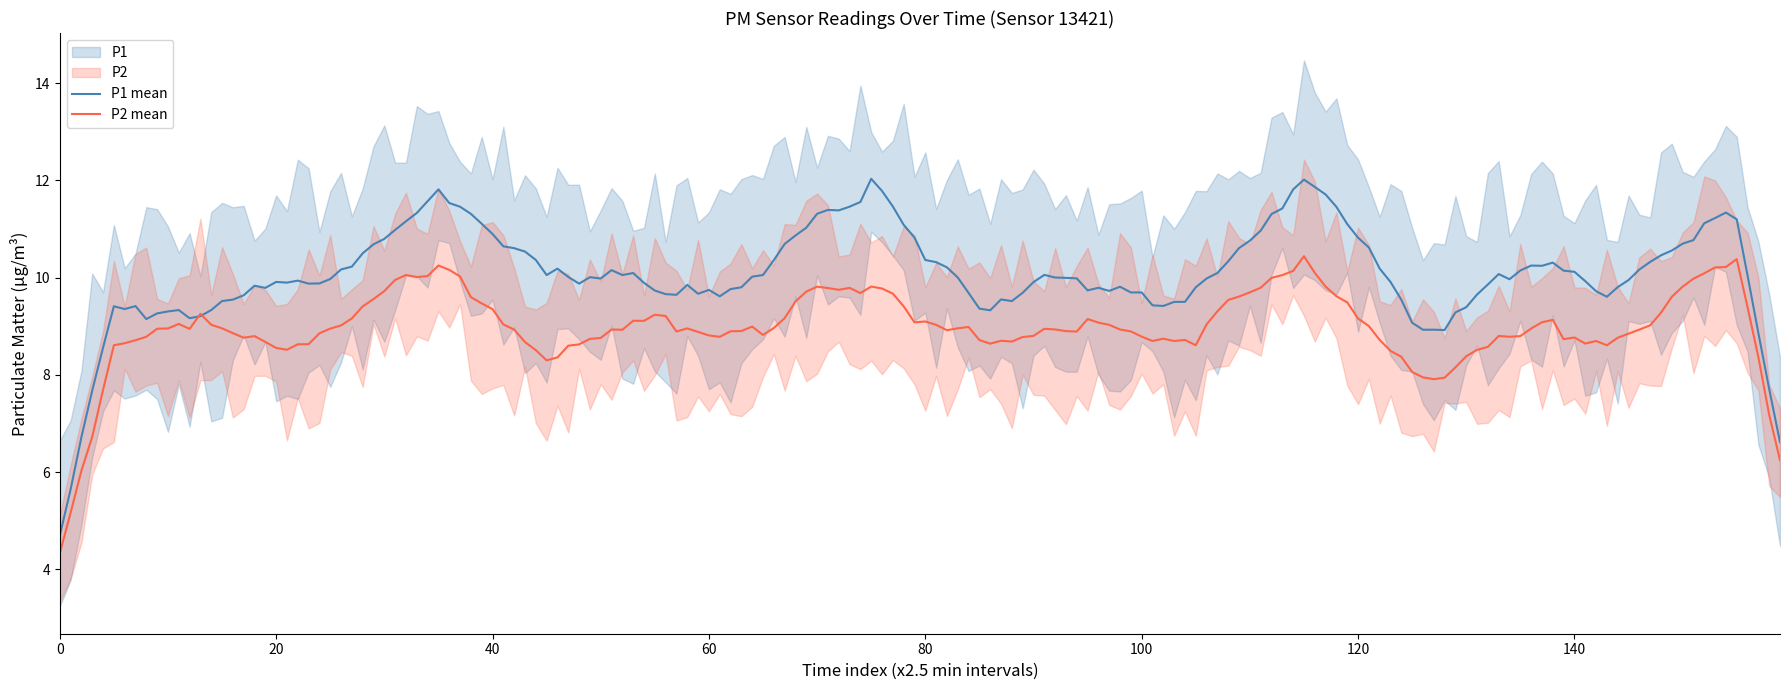

What is the highest value of the P2 mean series?

10.4